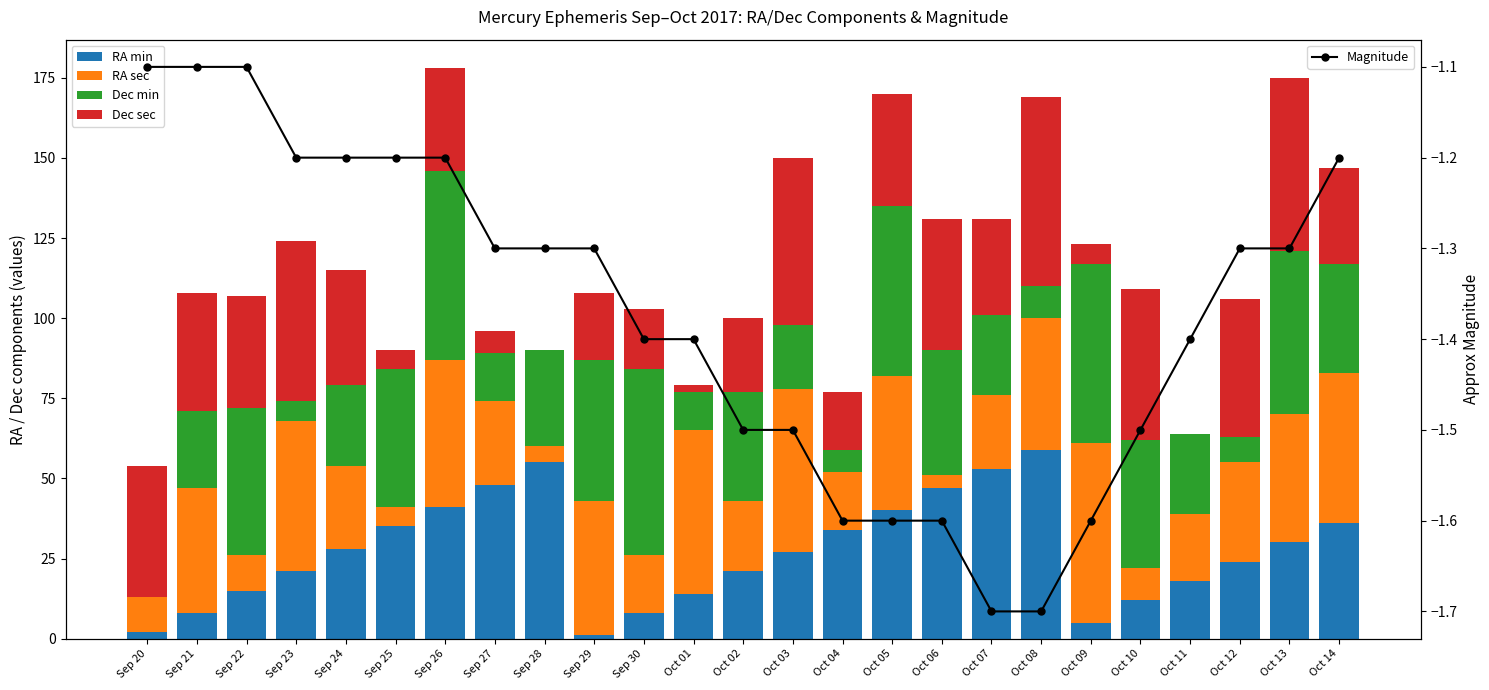

How many data points in Dec sec are less than 32?

12